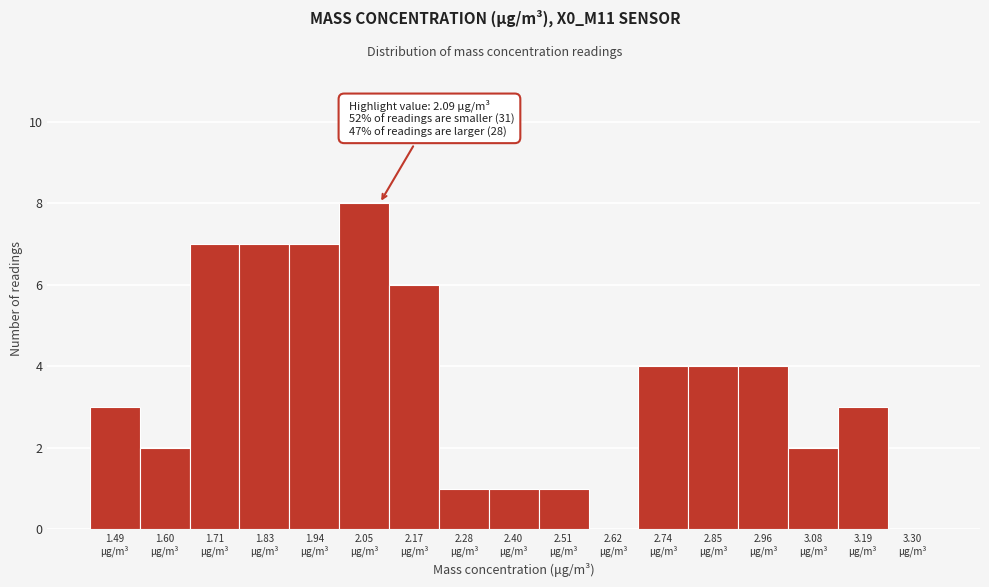

Which range on the x-axis has the tallest bar?

2.00 to 2.12